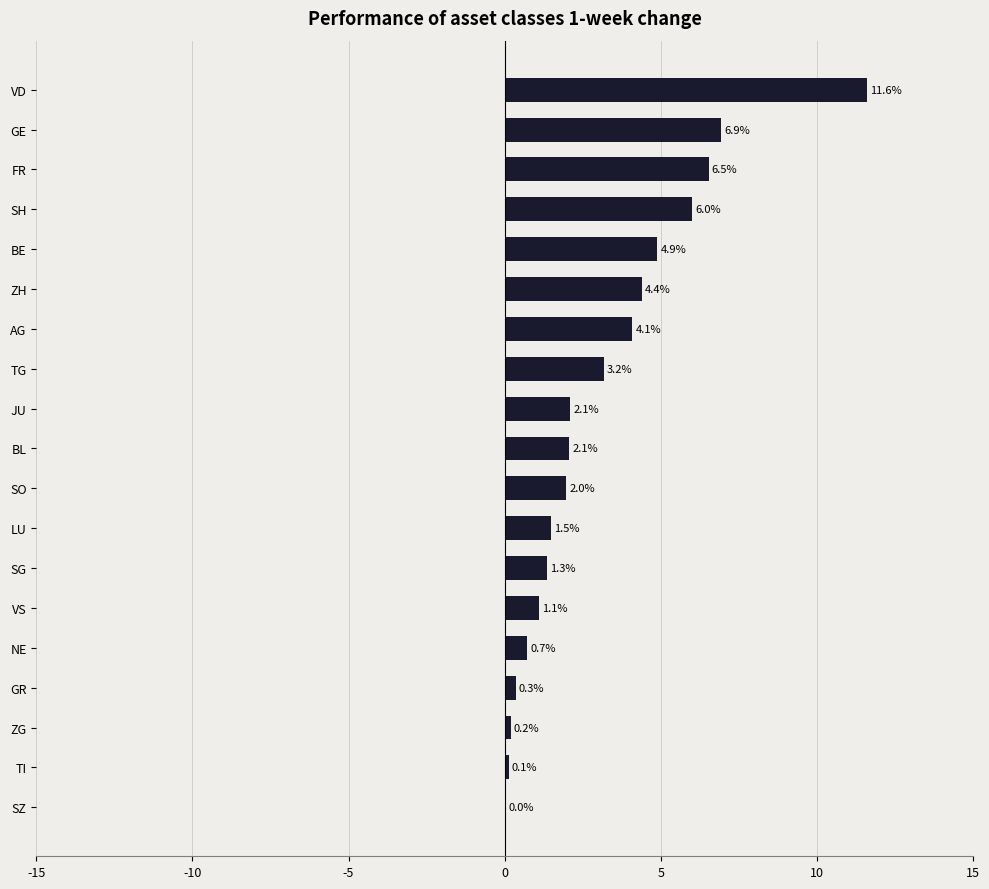

What is the sum of the values at ZH and BL?

6.5